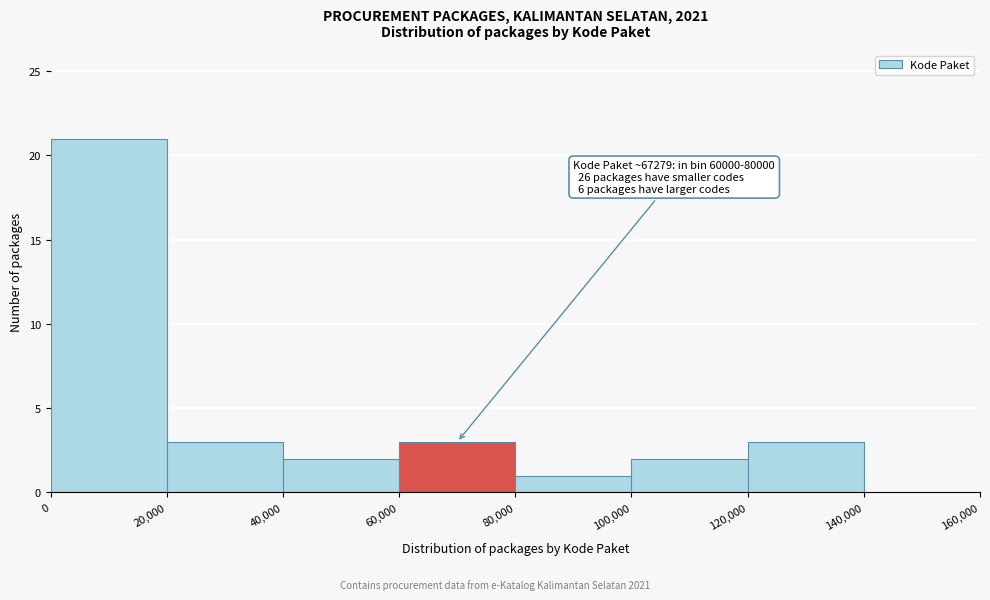

Which range on the x-axis has the tallest bar?

0 to 20,000